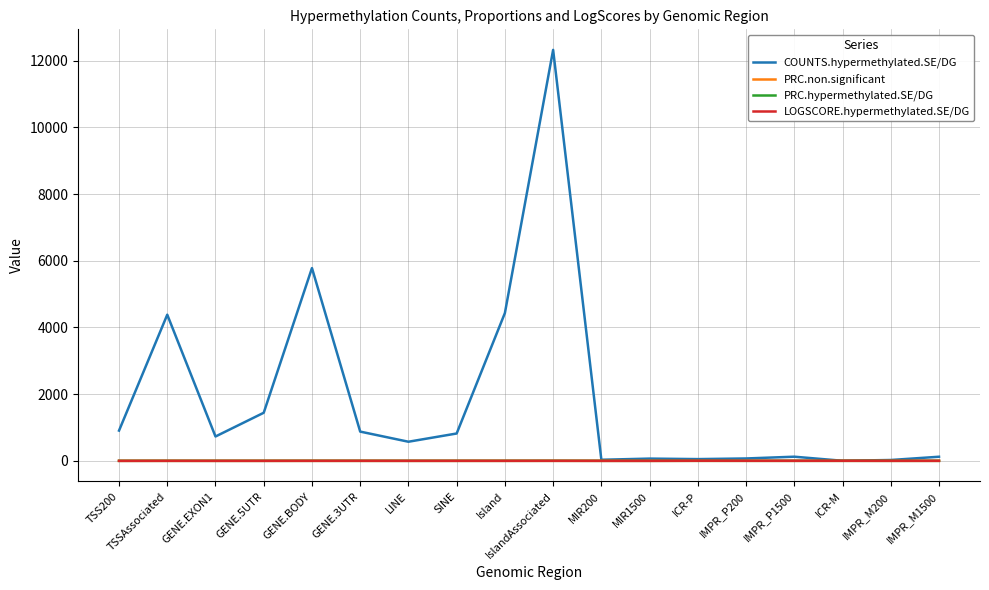

At which category does the chart reach its peak across all series?

IslandAssociated